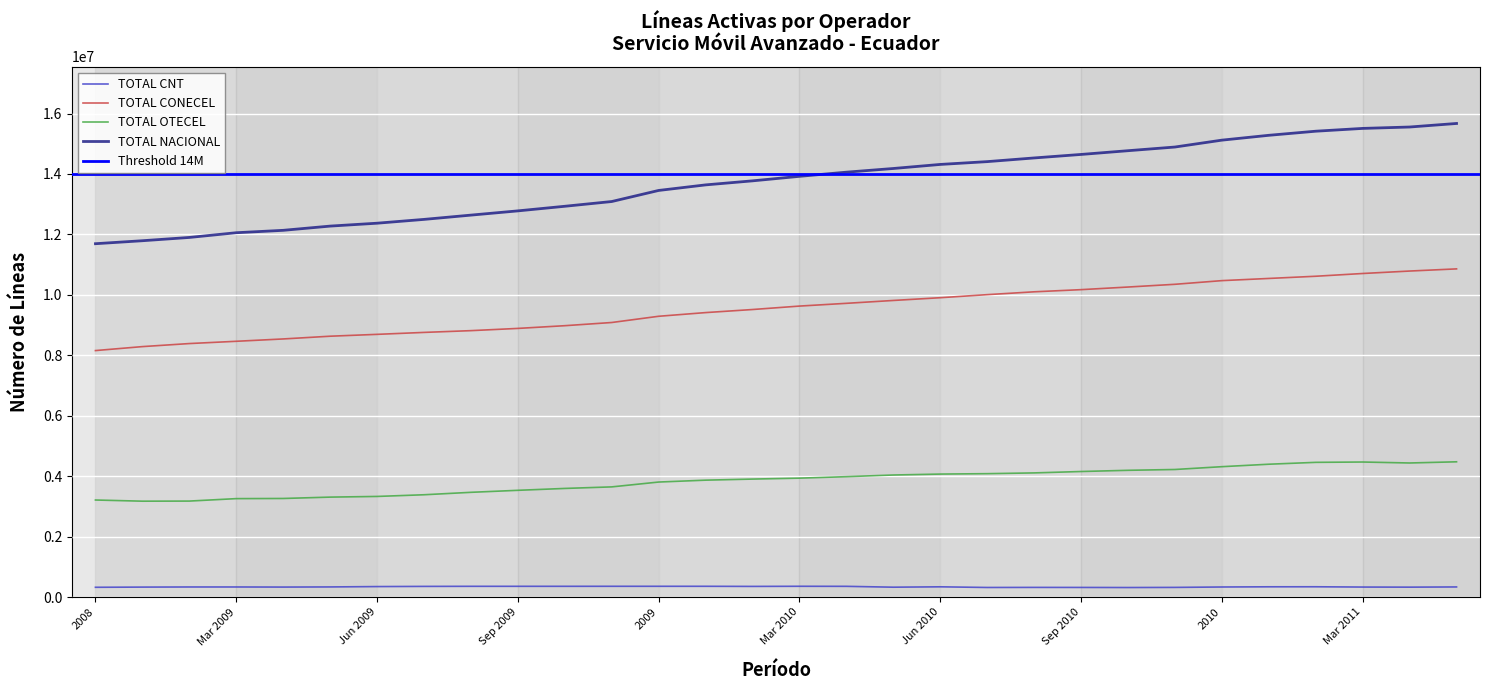

True or false: TOTAL OTECEL and TOTAL CONECEL cross at least once.

False